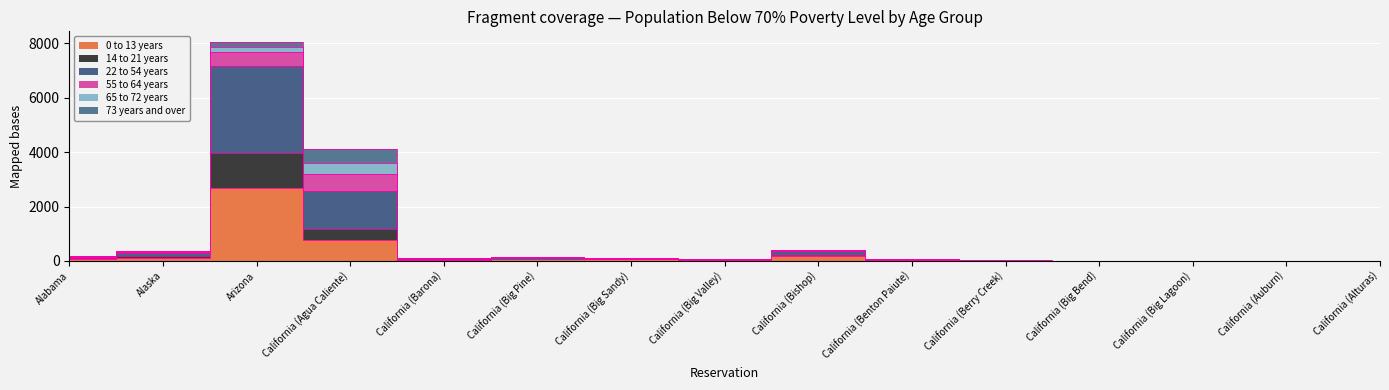

How many values in the 22 to 54 years series are below 91?

7